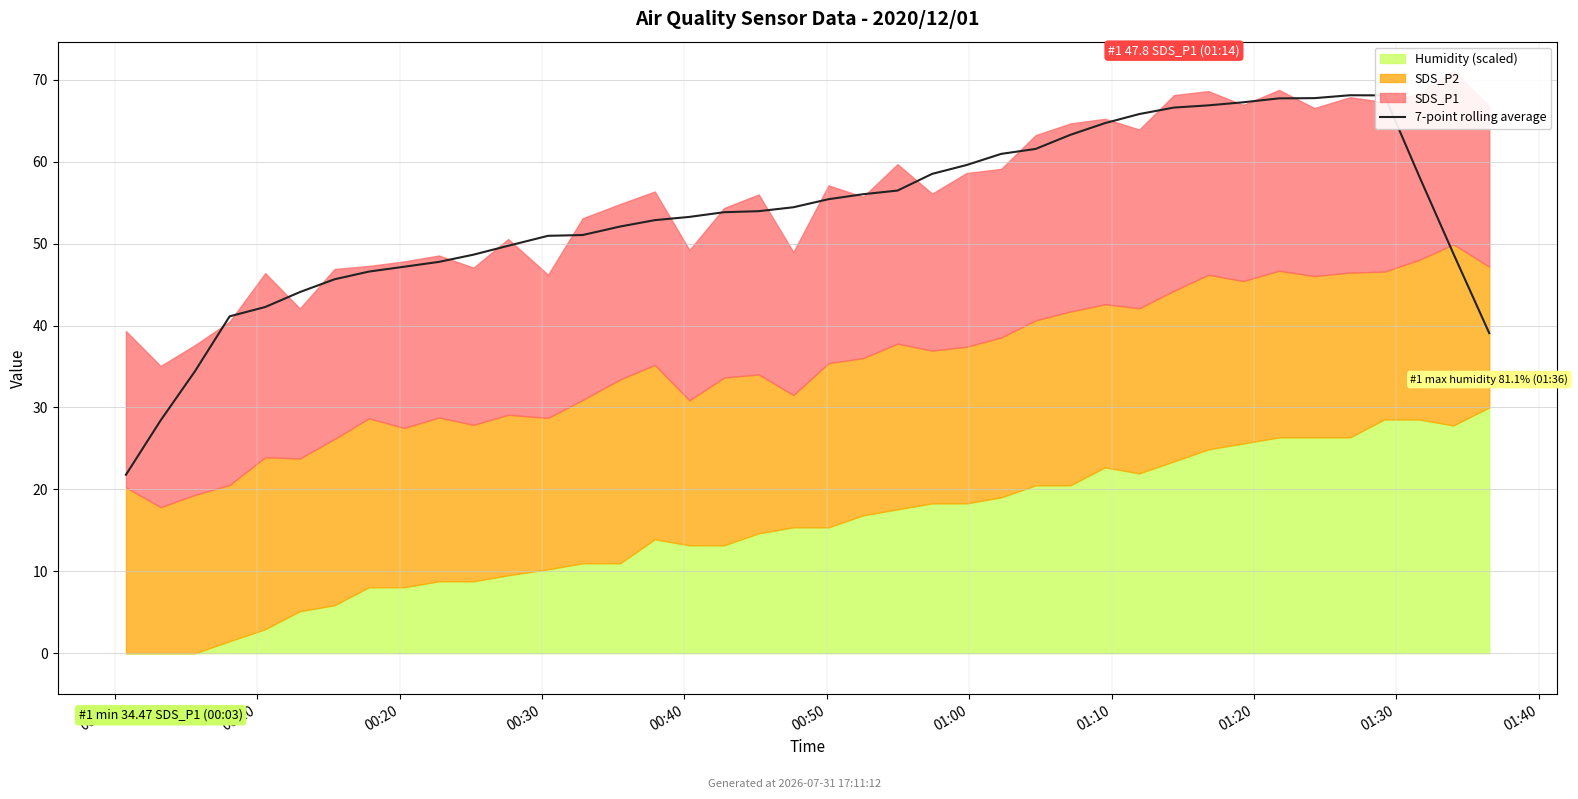

At which label does the data first exceed 53?

16